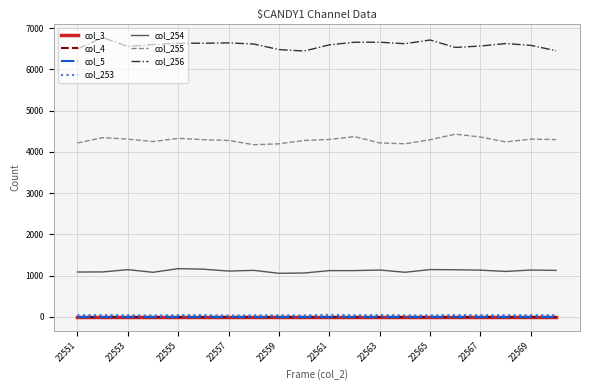

Does the chart have visible grid lines?

Yes